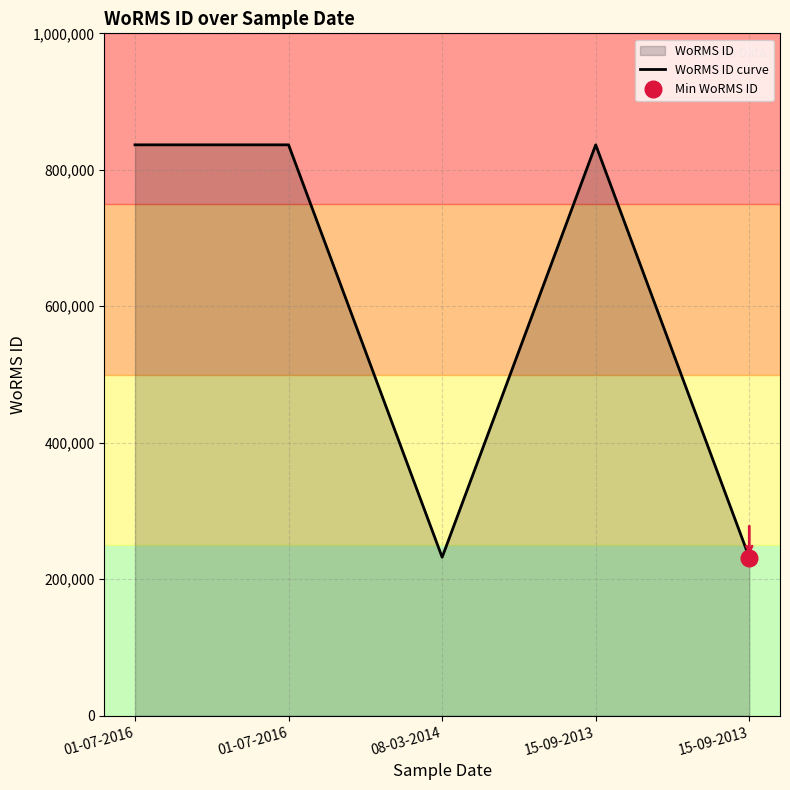

At which category does the chart reach its minimum across all series?

15-09-2013